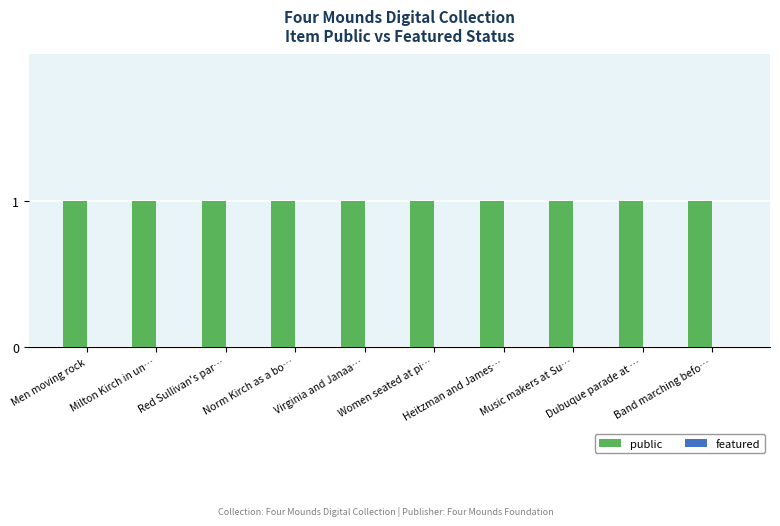

Where is public nearest to the value 1?

Men moving rock